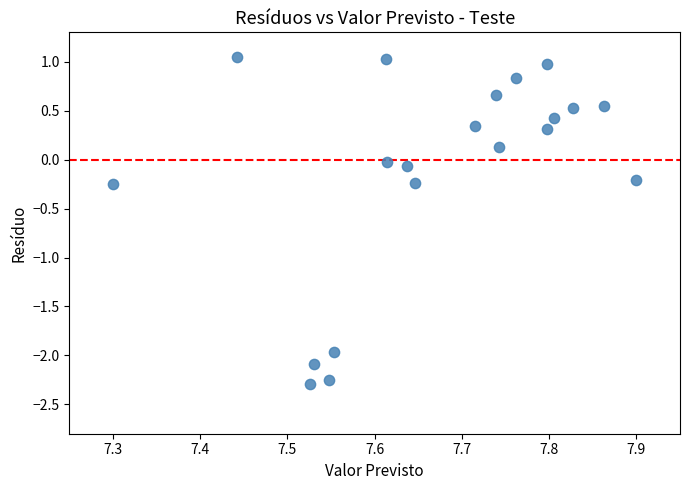

What is the range of Y values (max minus min)?

3.3